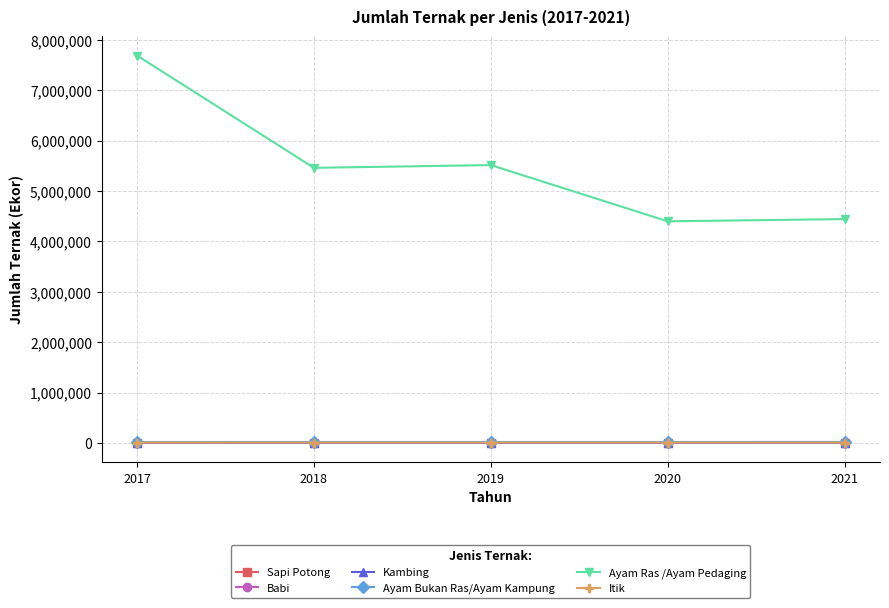

True or false: Itik and Sapi Potong cross at least once.

False